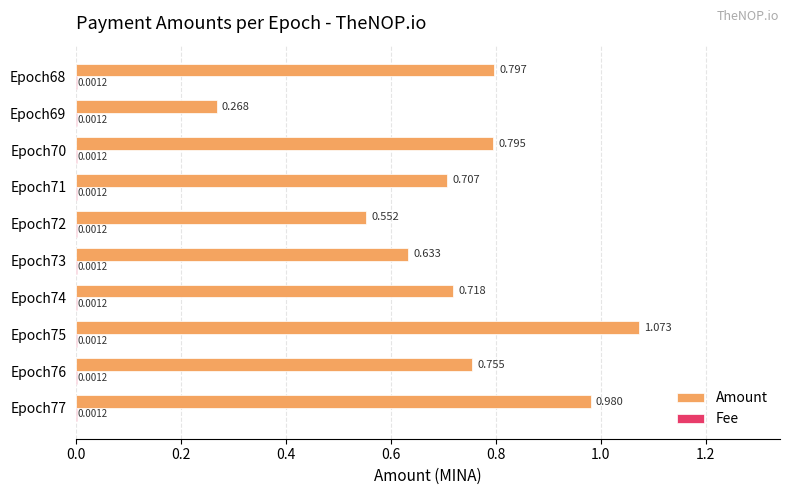

Between Epoch77 and Epoch73, which series saw the biggest shift?

Amount